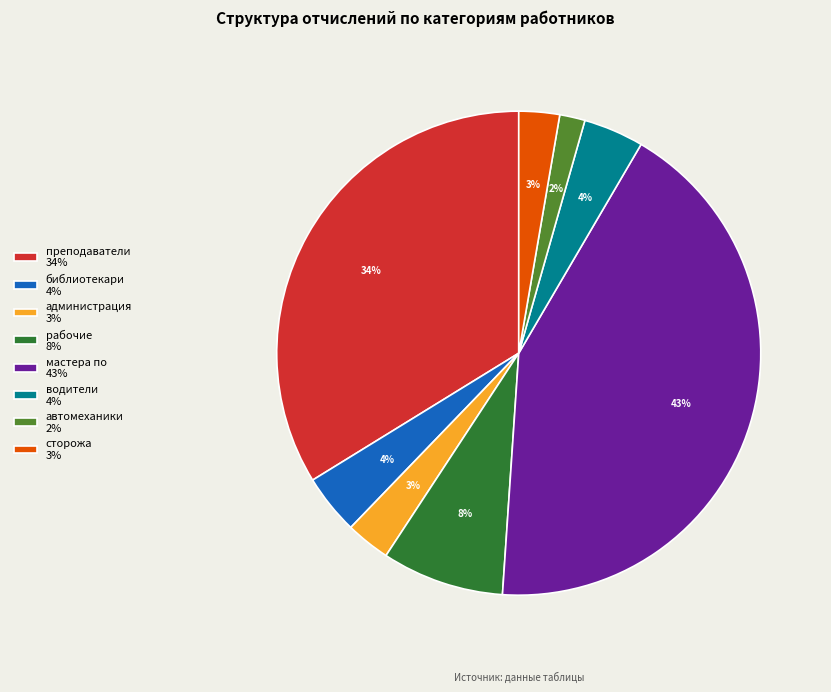

How many slices are in this pie chart?

8